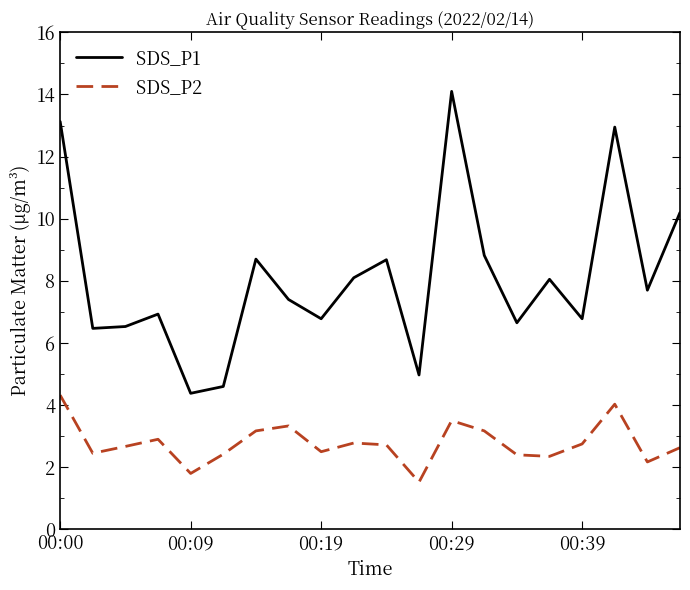

What is the difference between the maximum and minimum values in the SDS_P2 series?

2.8